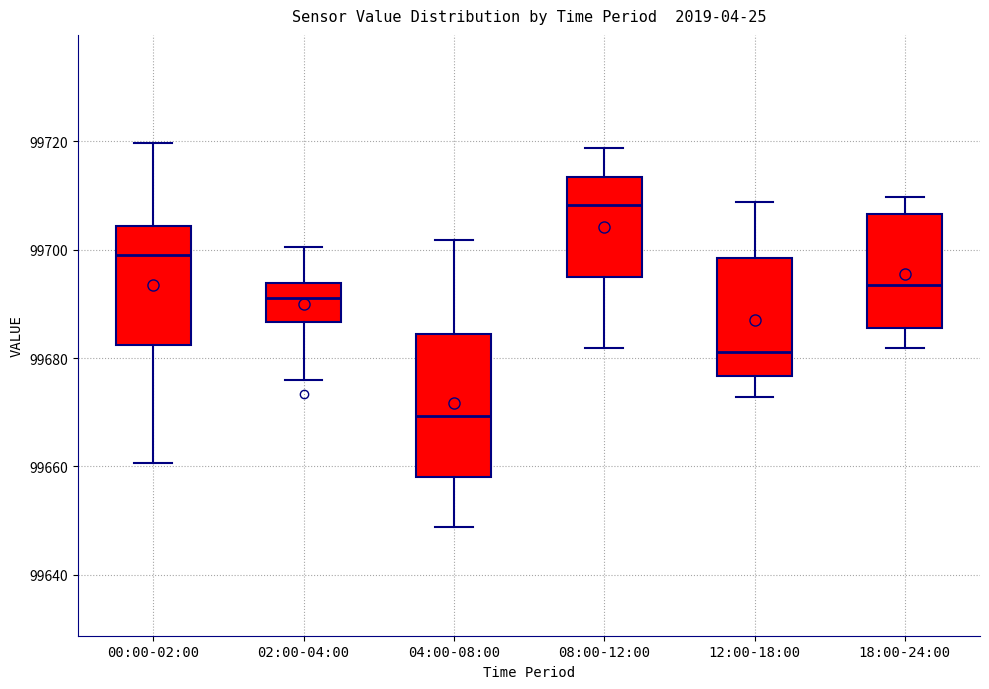

Where is the upper edge of the box for 12:00-18:00 on the y-axis? The values are not printed on the chart, so give them approximately, as read against the axis.

99698